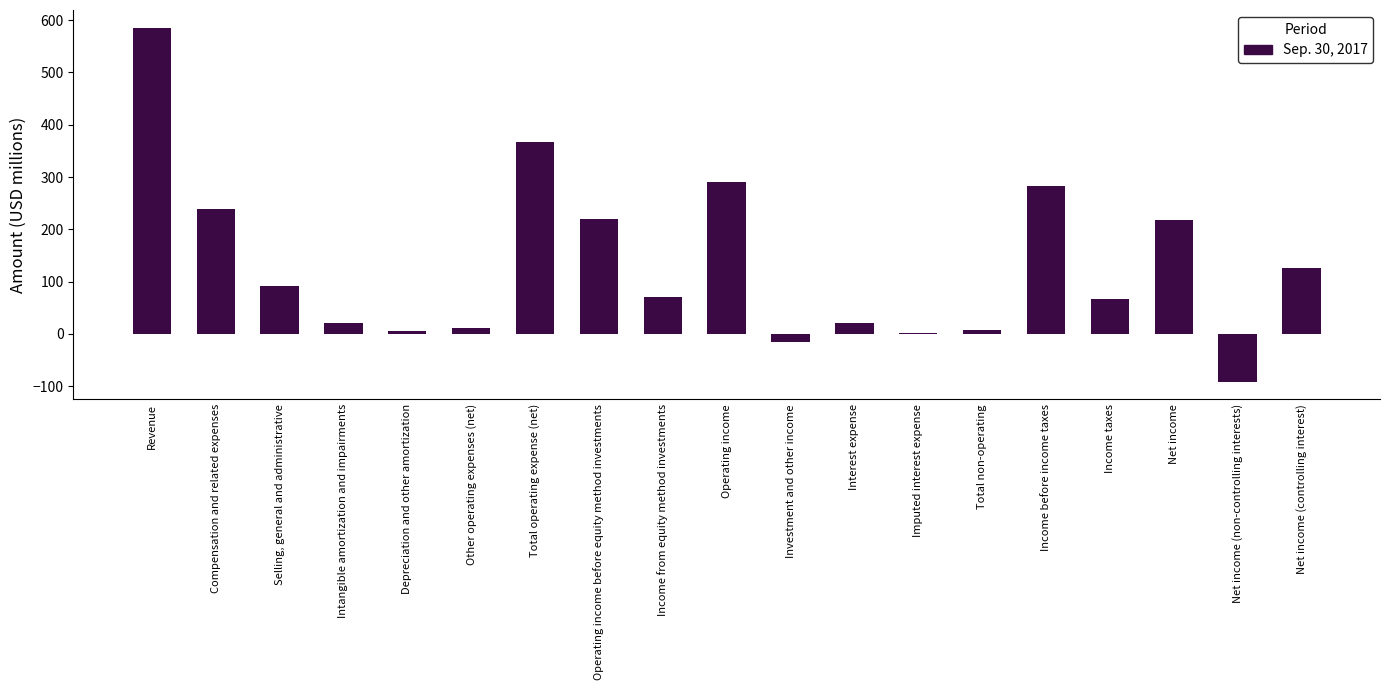

What is the maximum value shown in the chart?

585.7